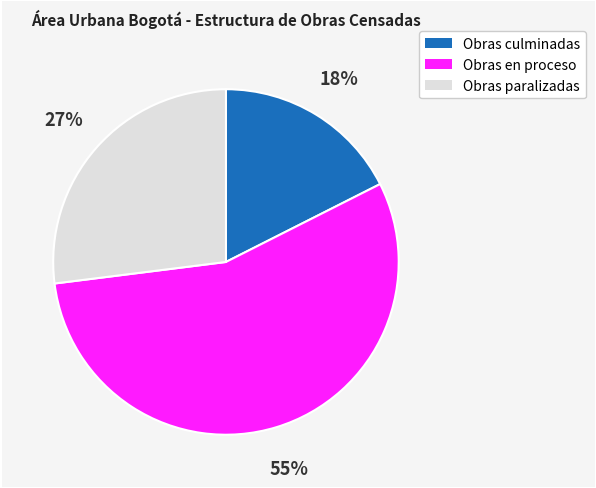

Is the sum of Obras culminadas and Obras paralizadas greater than half?

No